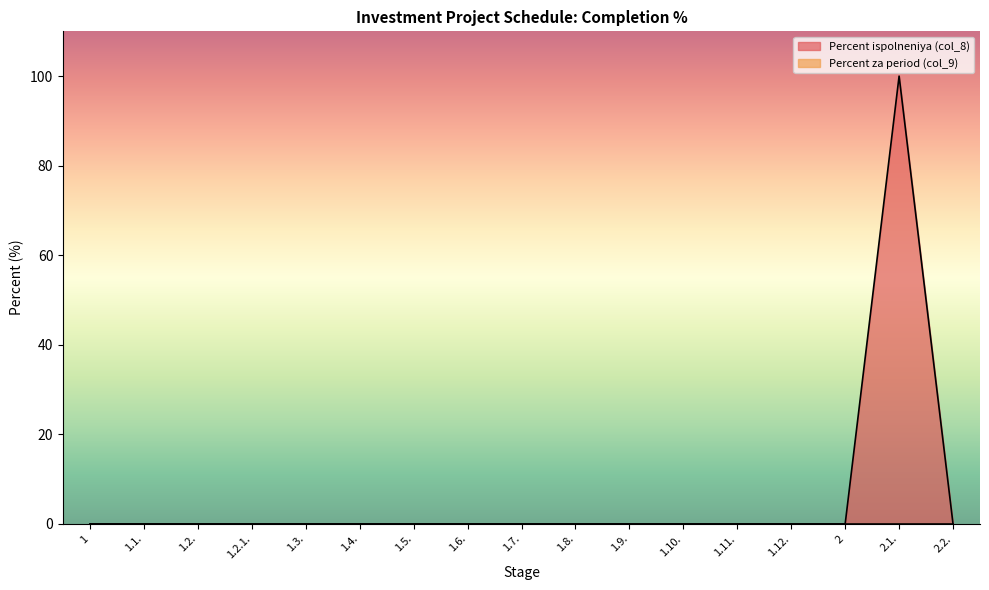

The value at 1.11. is 0. True or false?

True